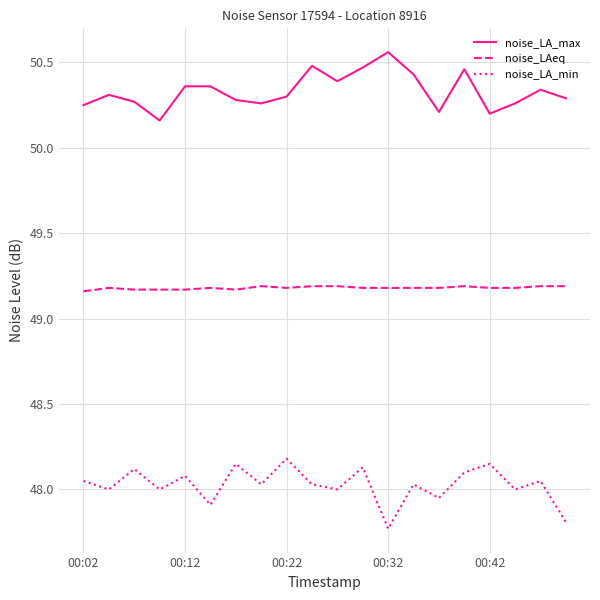

What is the difference between the maximum and minimum values in the noise_LA_max series?

0.4